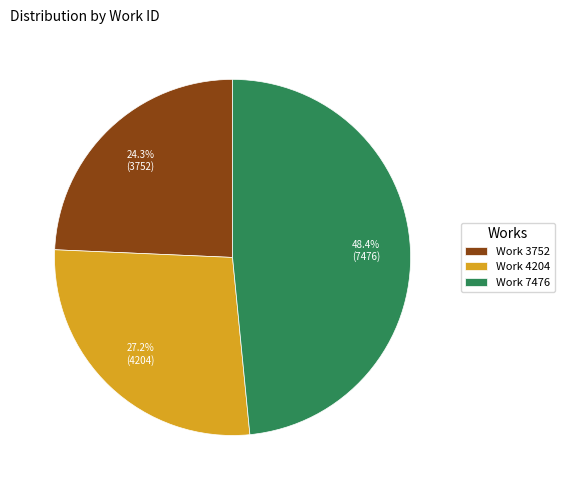

True or false: Work 3752 accounts for 24% of the total.

True